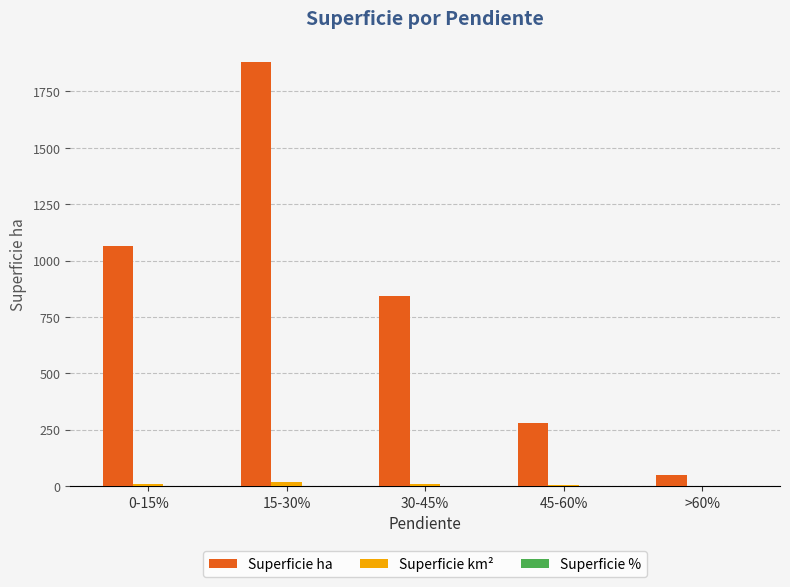

What is the sum of all Superficie ha values?

4113.2